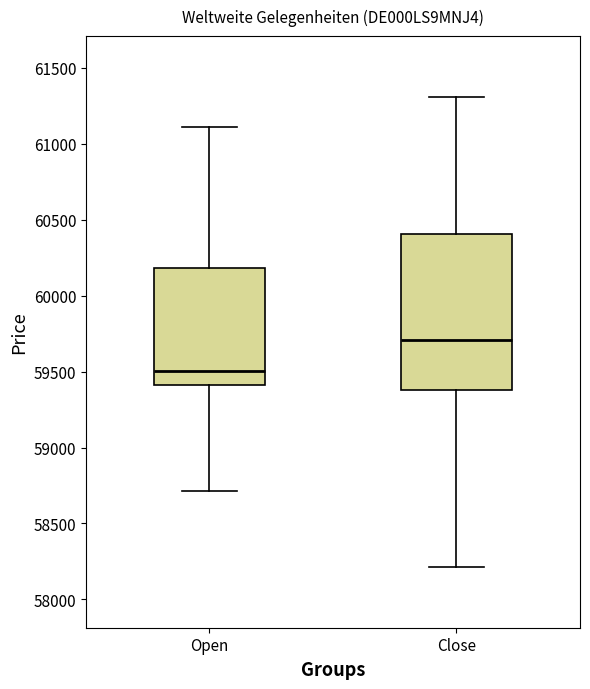

Where does the median line of the box for Open sit on the y-axis? The values are not printed on the chart, so give them approximately, as read against the axis.

59500